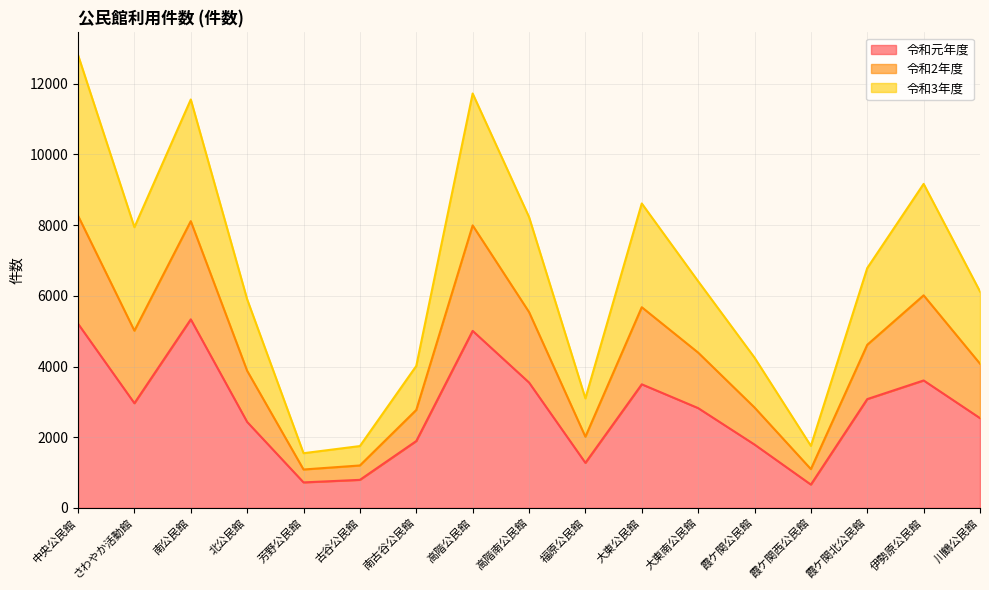

Between さわやか活動館 and 高階南公民館, which series saw the biggest shift?

令和元年度